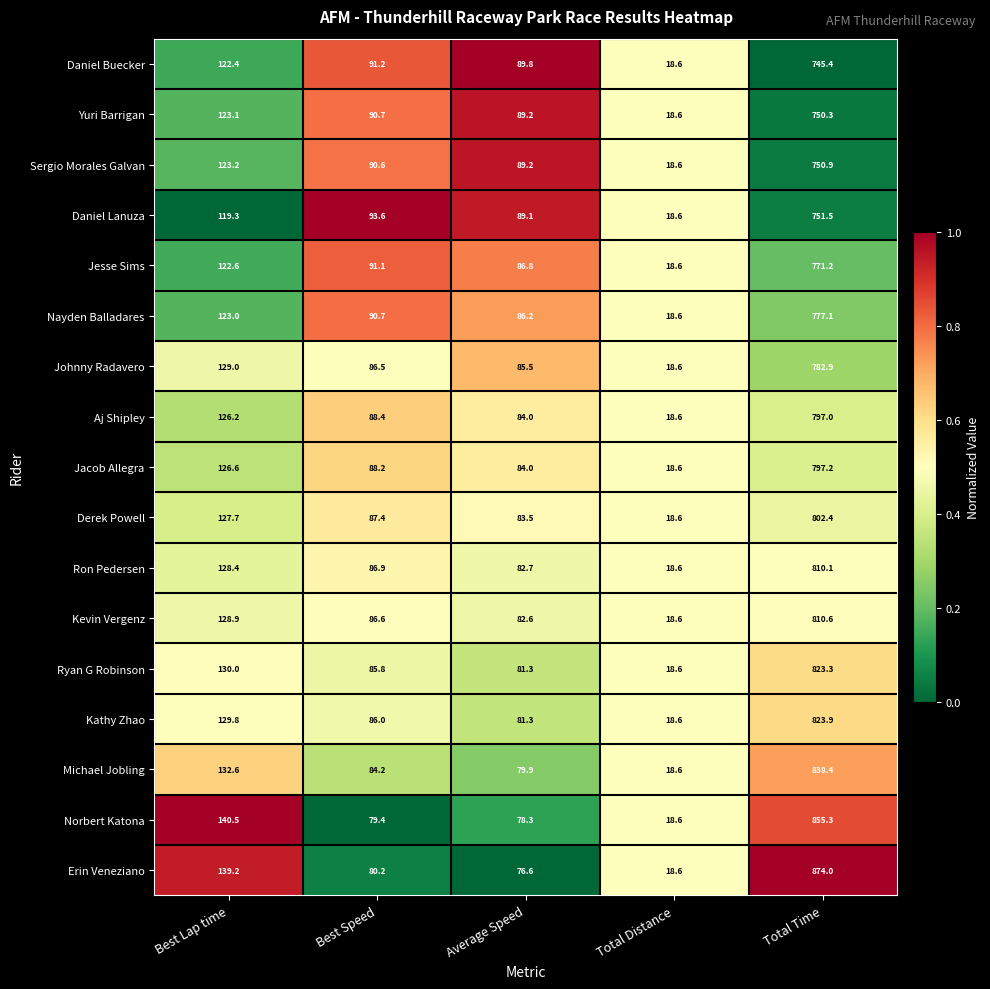

Which series has the widest spread of values?

Erin Veneziano